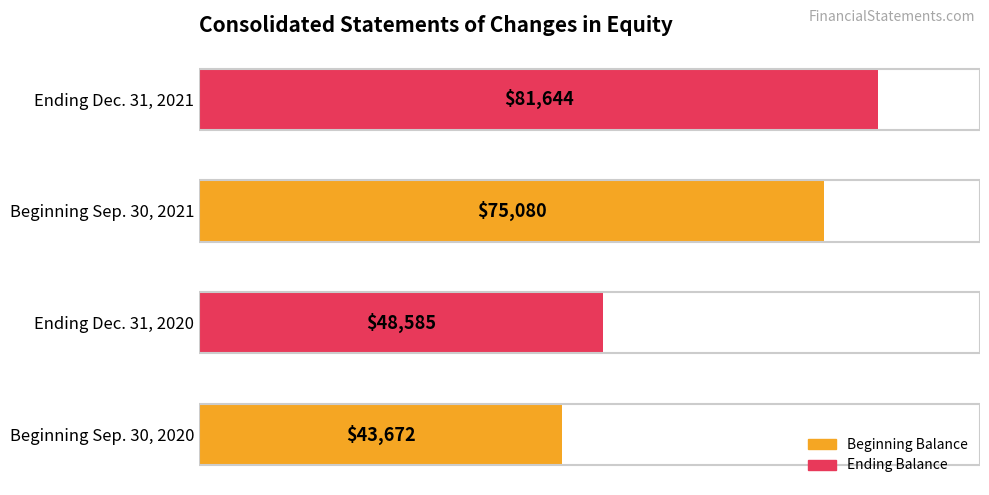

What is the change in value from Beginning Sep. 30, 2021 to Ending Dec. 31, 2021?

+6564